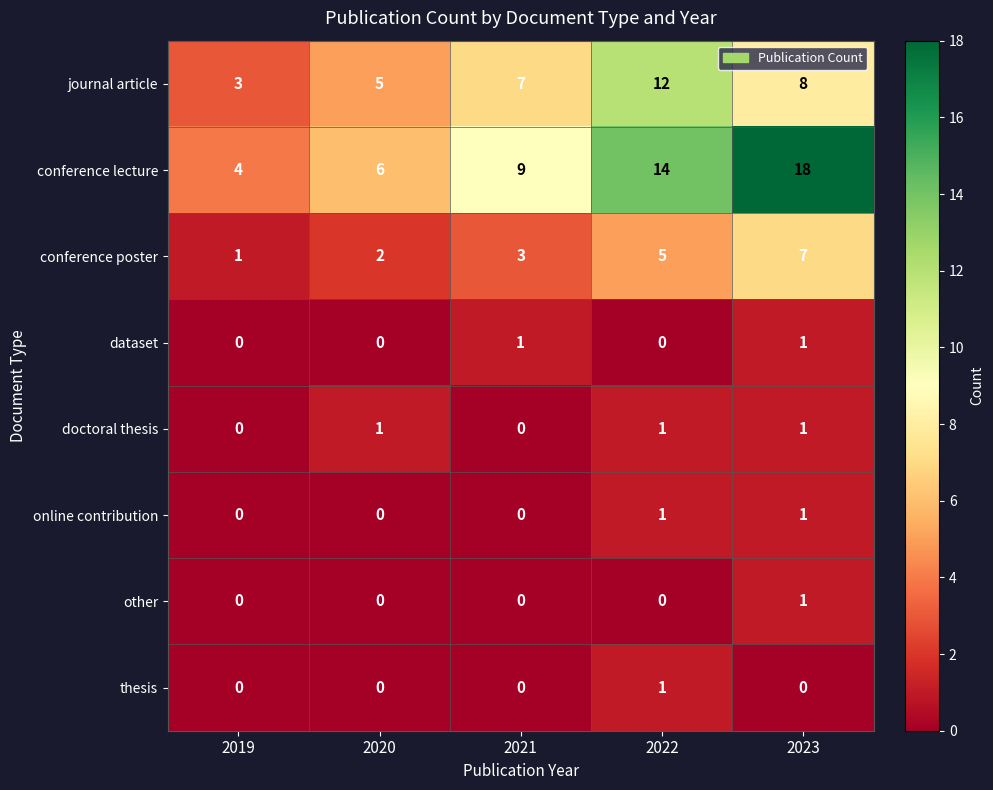

What is the sum of the conference poster values at 2022 and 2021?

8